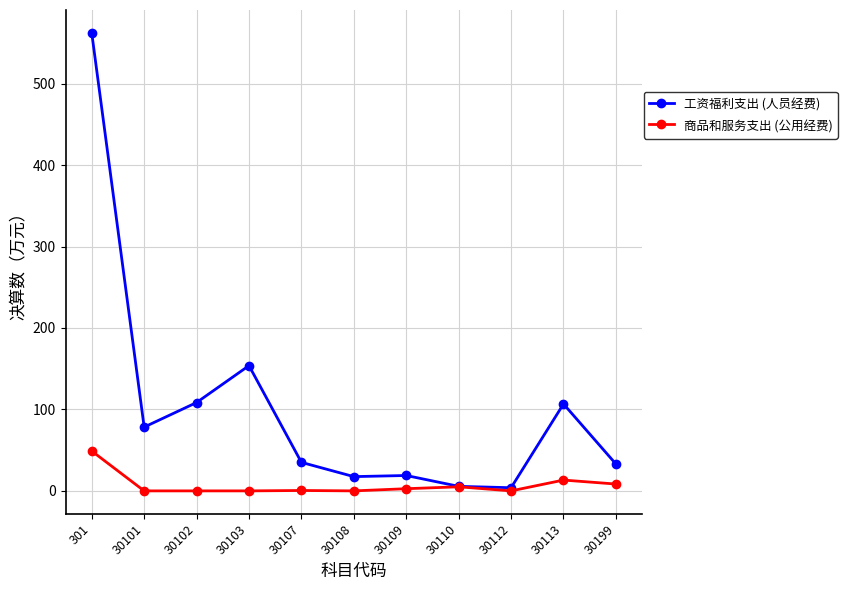

What is the greatest value displayed?

562.3